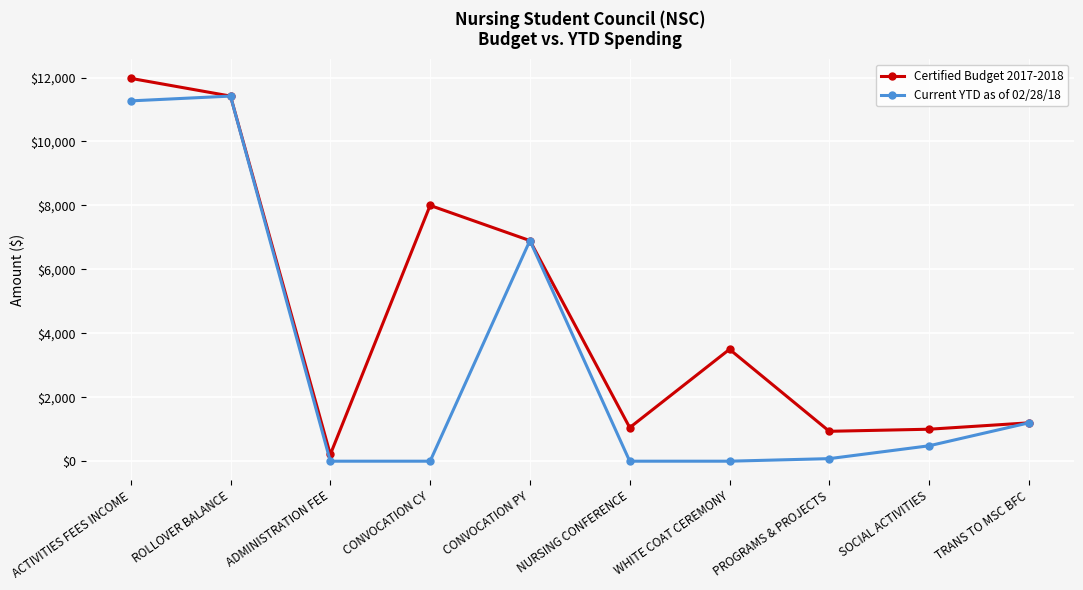

What is the label of the 6th point from the right?

CONVOCATION PY